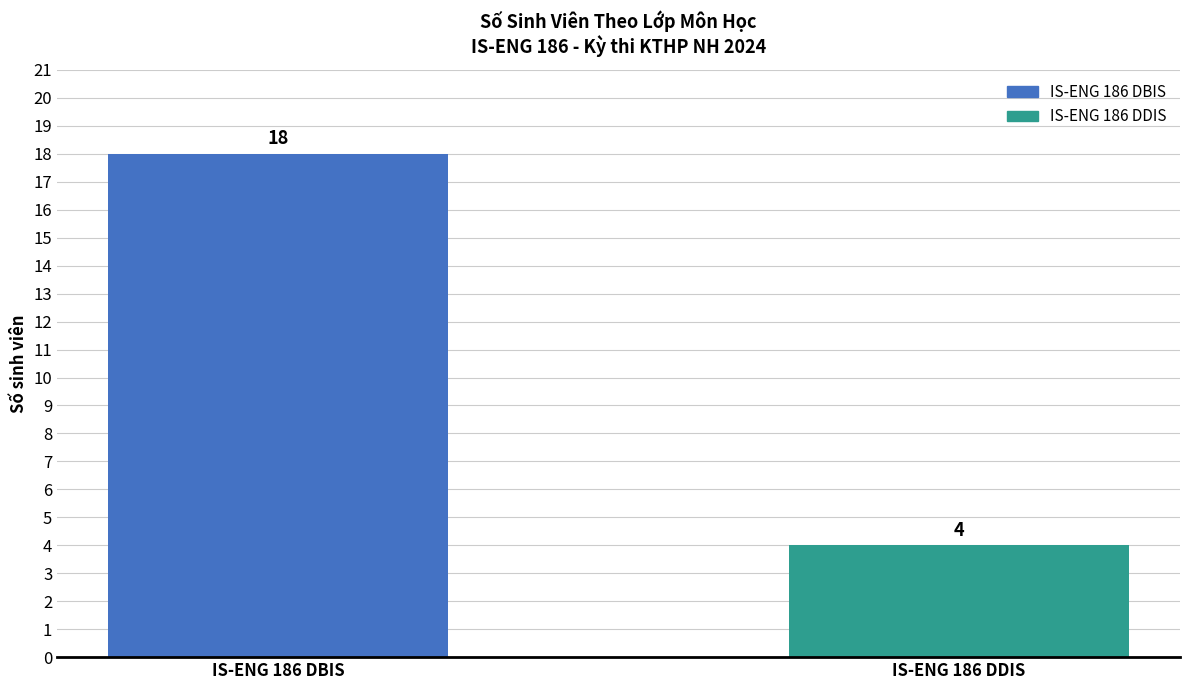

What is the label of the 1st bar from the left?

IS-ENG 186 DBIS